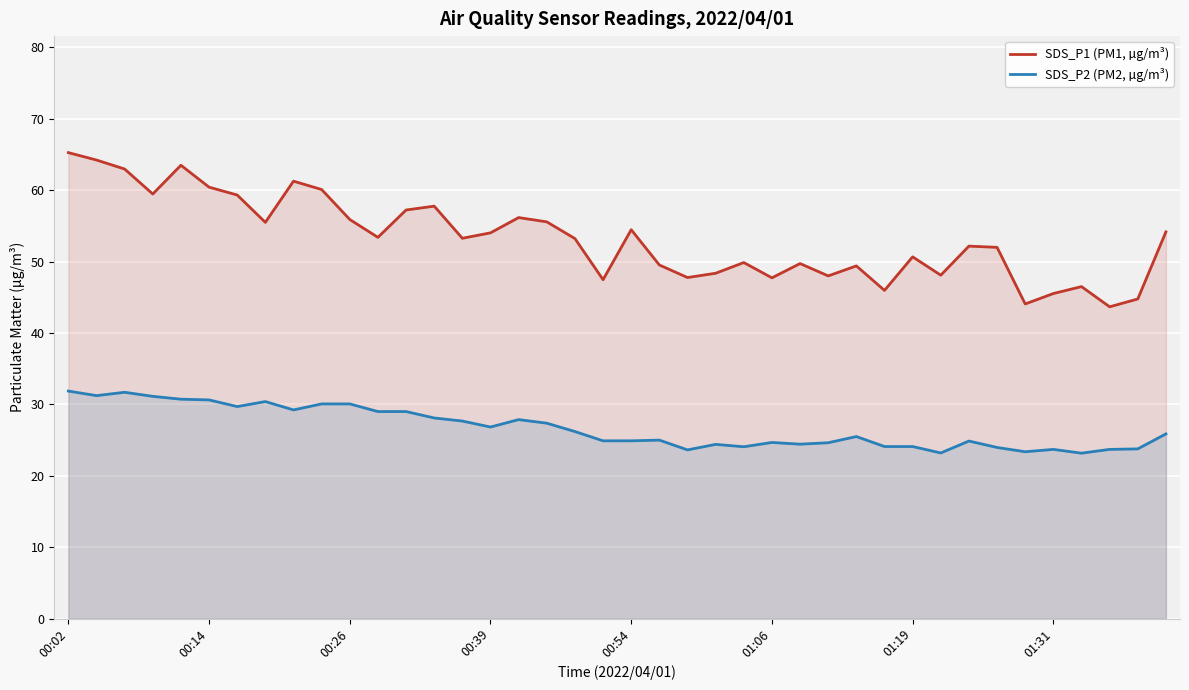

What is the spread (max minus min) of values at 37?

20.0